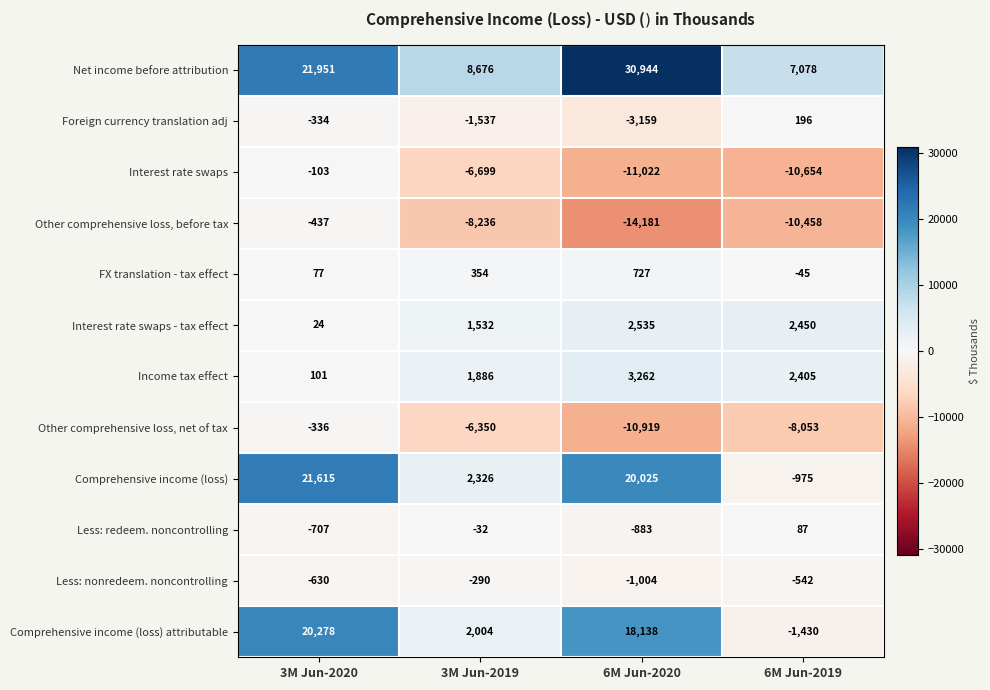

What is the minimum value shown in the chart?

-14181